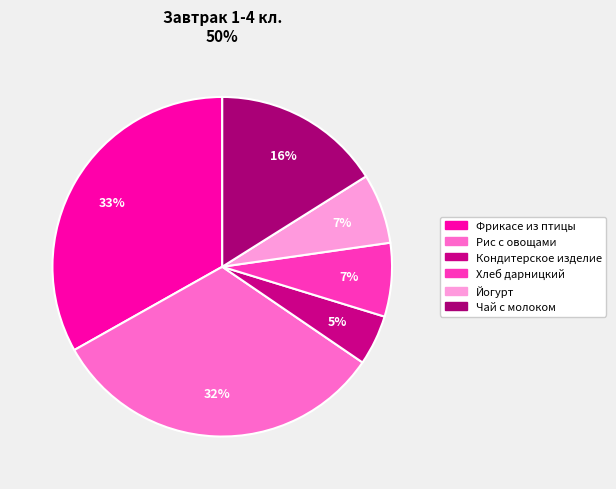

To the nearest percent, what portion does Йогурт represent?

7%